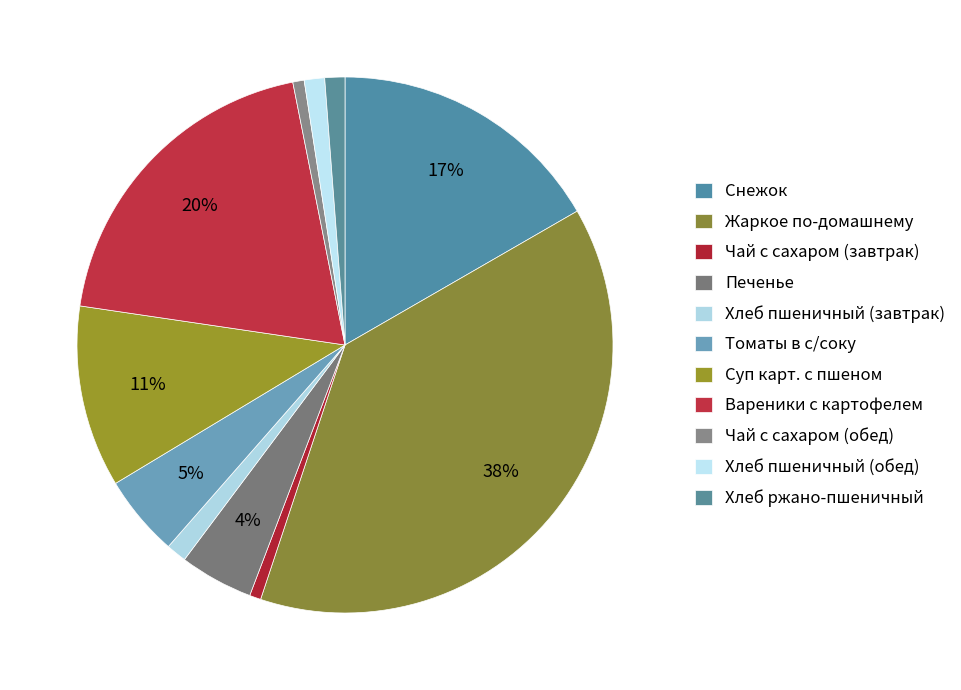

Count the number of slices in the pie.

11